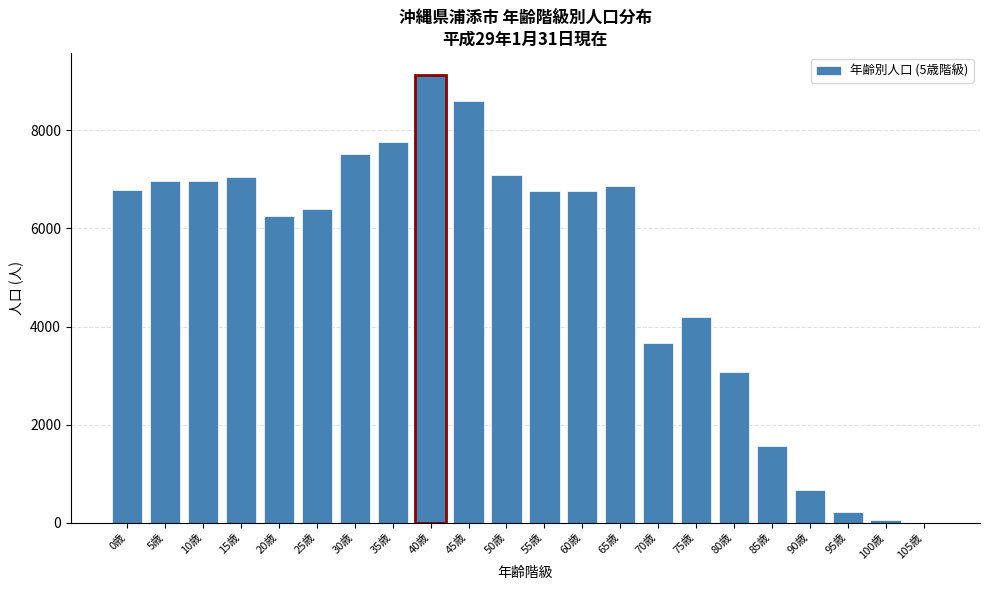

What is the maximum value shown in the chart?

9119